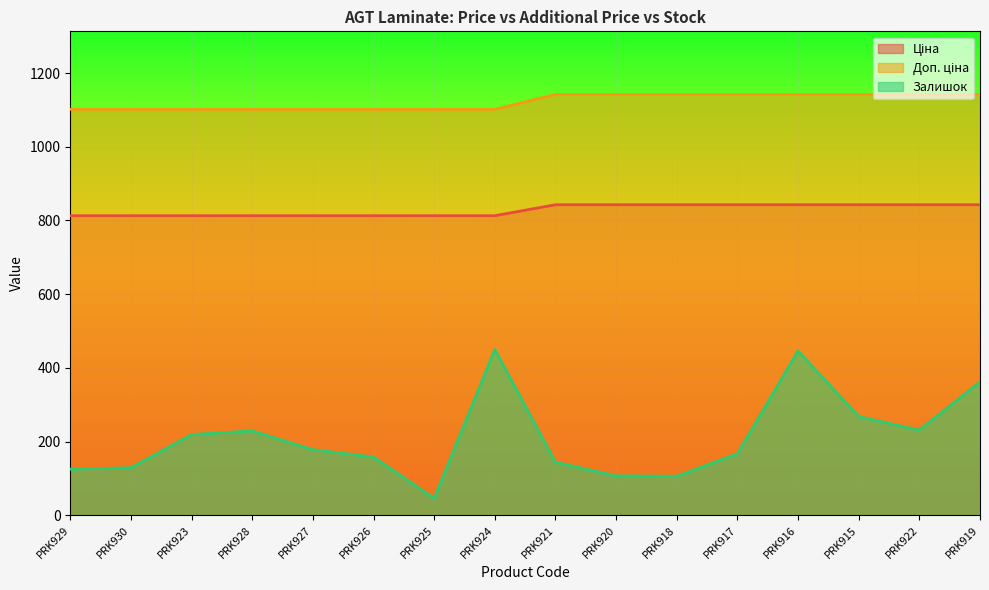

What is the value of the Залишок point at the 9th from the left?

144.0